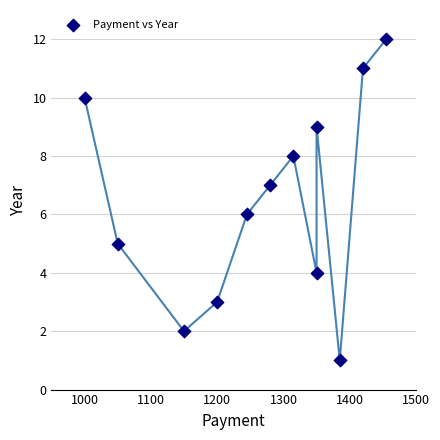

What is the average X value?

1267